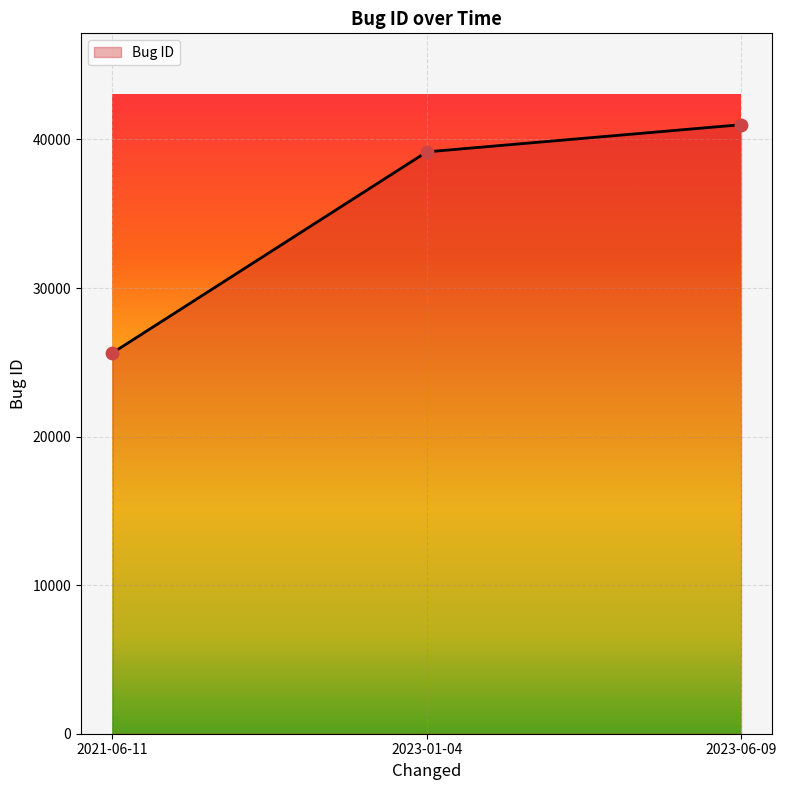

Which has a higher value, 2023-06-09 or 2023-01-04?

2023-06-09